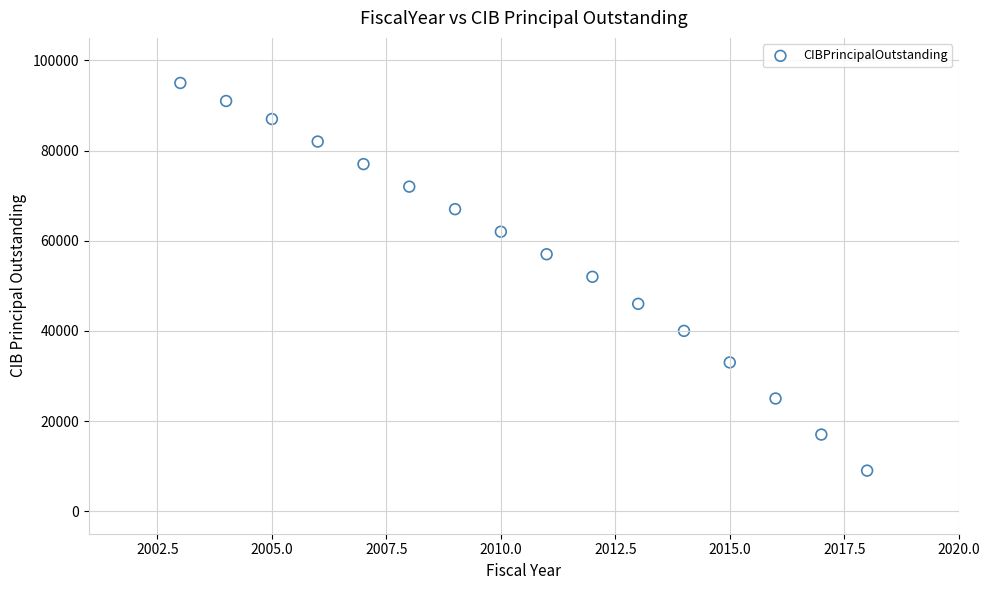

What is the range of Y values (max minus min)?

86000